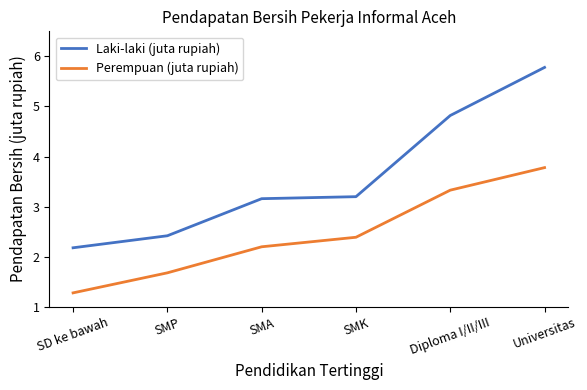

What is the total value across all series at SD ke bawah?

3.5